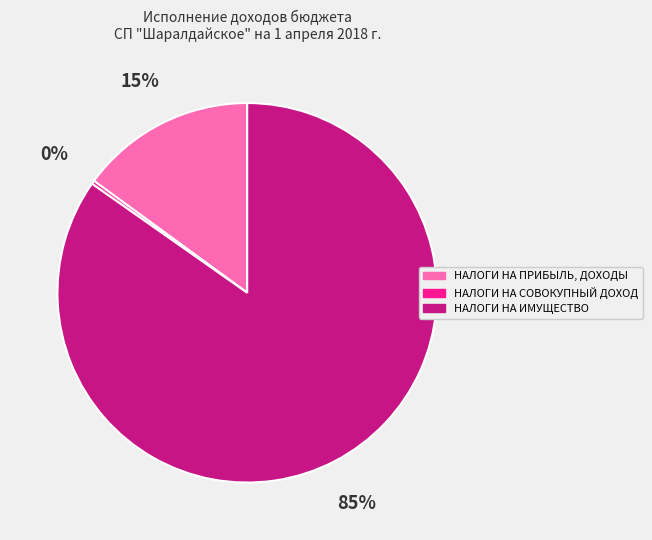

Do НАЛОГИ НА СОВОКУПНЫЙ ДОХОД and НАЛОГИ НА ИМУЩЕСТВО together represent more than half of the pie?

Yes